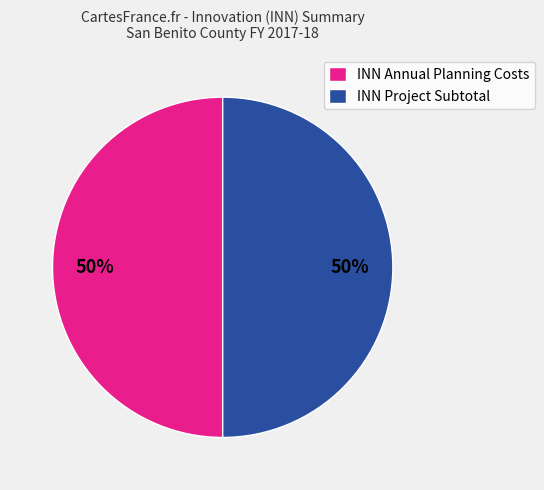

Is it true that INN Annual Planning Costs is 50% of the pie?

True